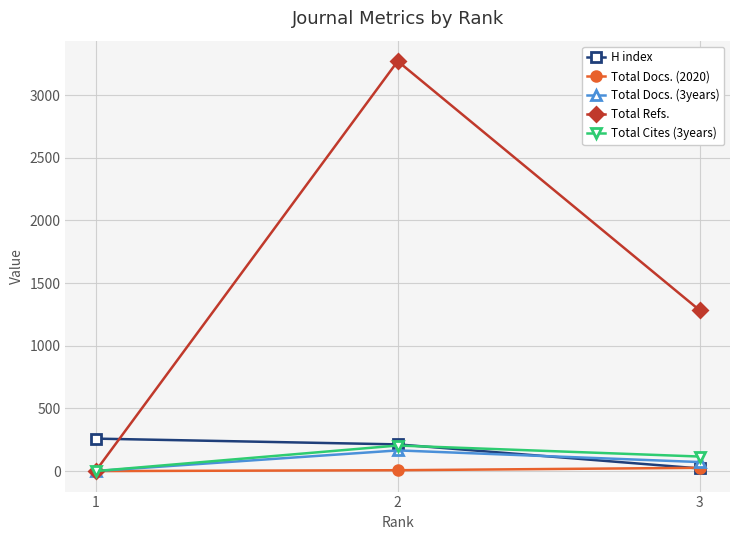

At which label is Total Docs. (3years) closest to 82?

3